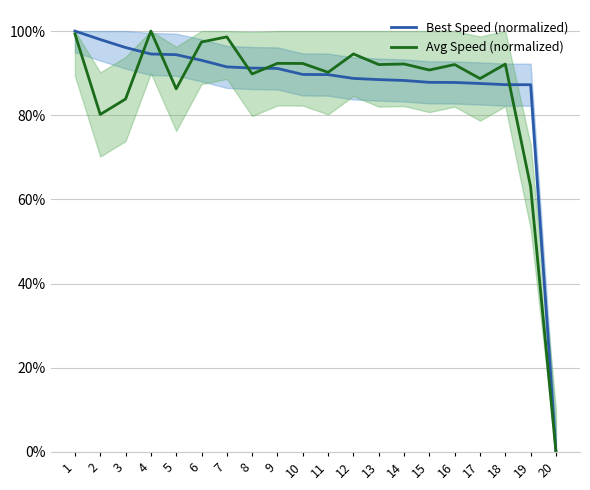

Where does the Best Speed (normalized) series first go above 89?

1